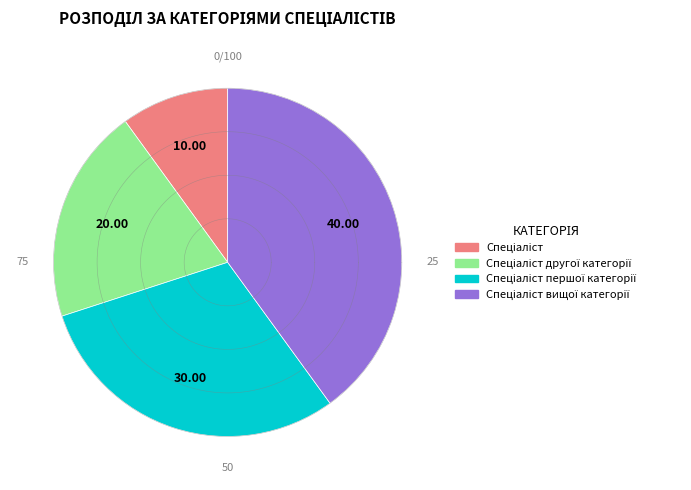

To the nearest percent, what portion does Спеціаліст першої категорії represent?

30%